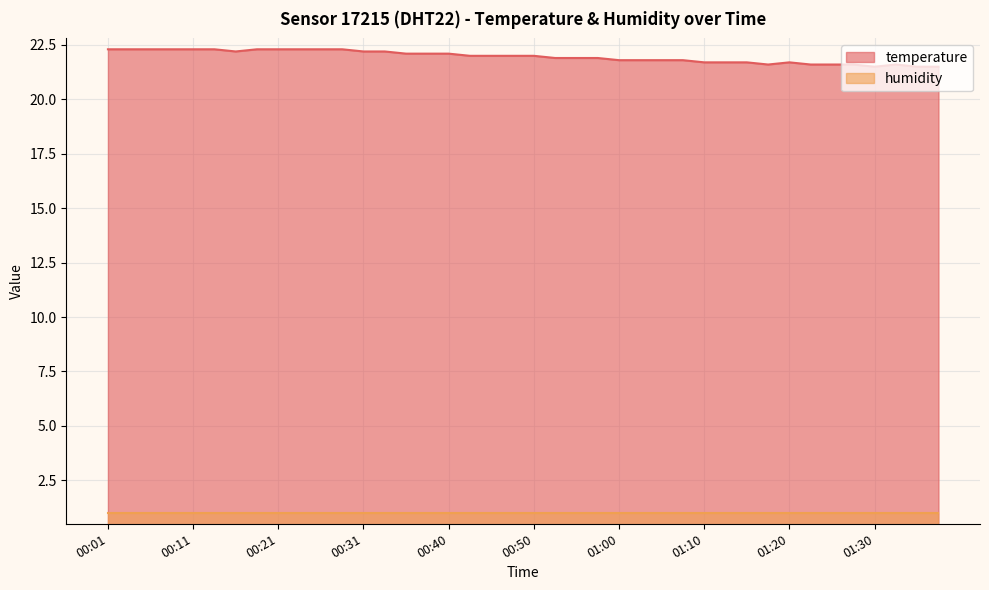

What is the difference between the highest and lowest values at 01:10?

20.7